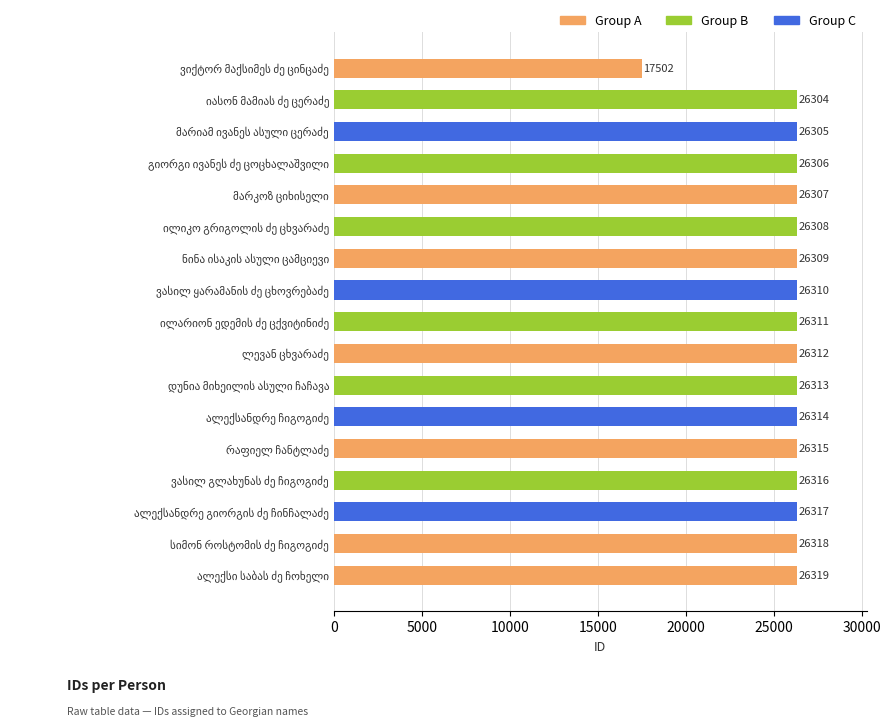

What is the average value?

25793